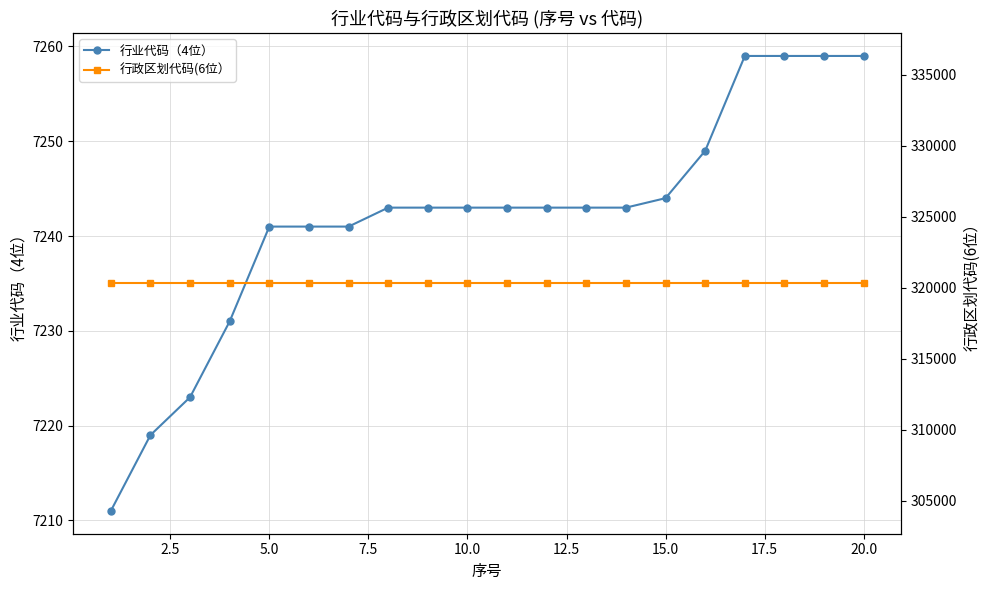

True or false: 行政区划代码(6位） and 行业代码（4位） intersect in this chart.

False